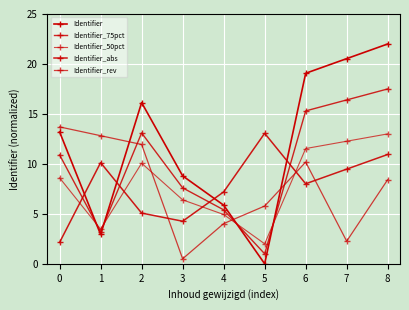

What is the sum of the Identifier_75pct values at 2 and 3?

20.7